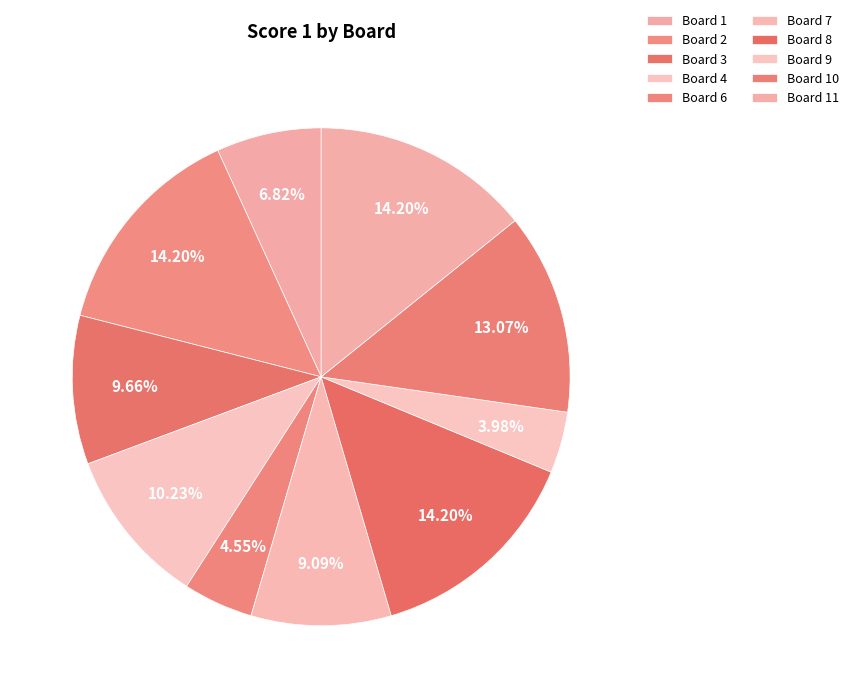

How many slices are in this pie chart?

10